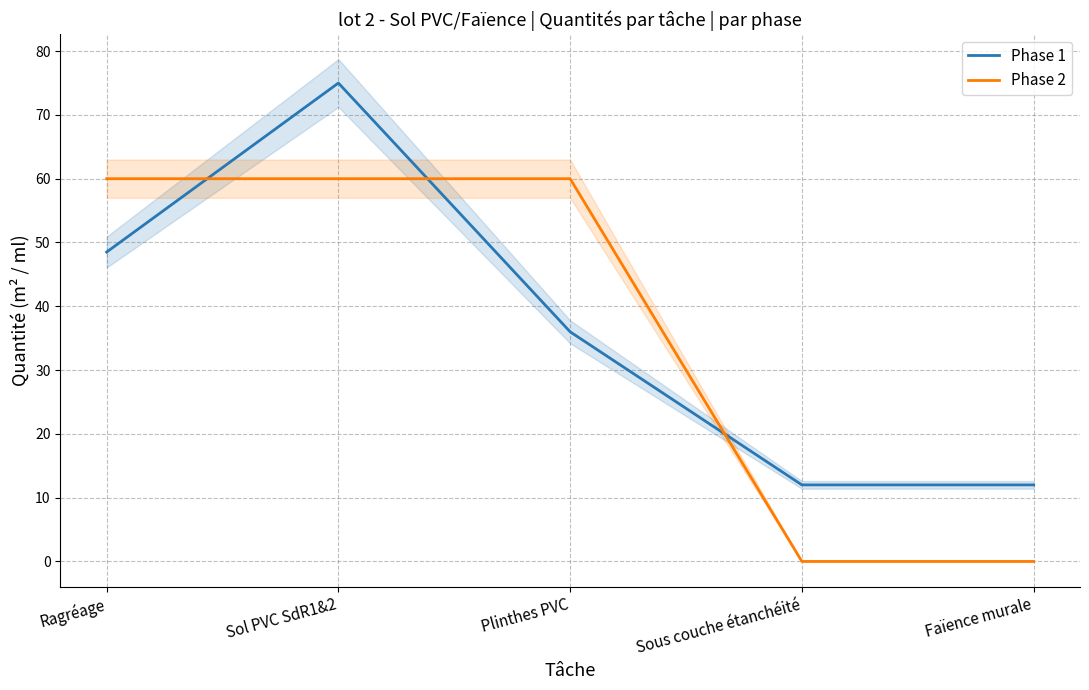

Reading left to right, what are all the values shown in this chart?

Phase 1: Ragréage=48.5	Sol PVC SdR1&2=75.0	Plinthes PVC=36.0	Sous couche étanchéité=12.0	Faïence murale=12.0
Phase 2: Ragréage=60.0	Sol PVC SdR1&2=60.0	Plinthes PVC=60.0	Sous couche étanchéité=0.0	Faïence murale=0.0